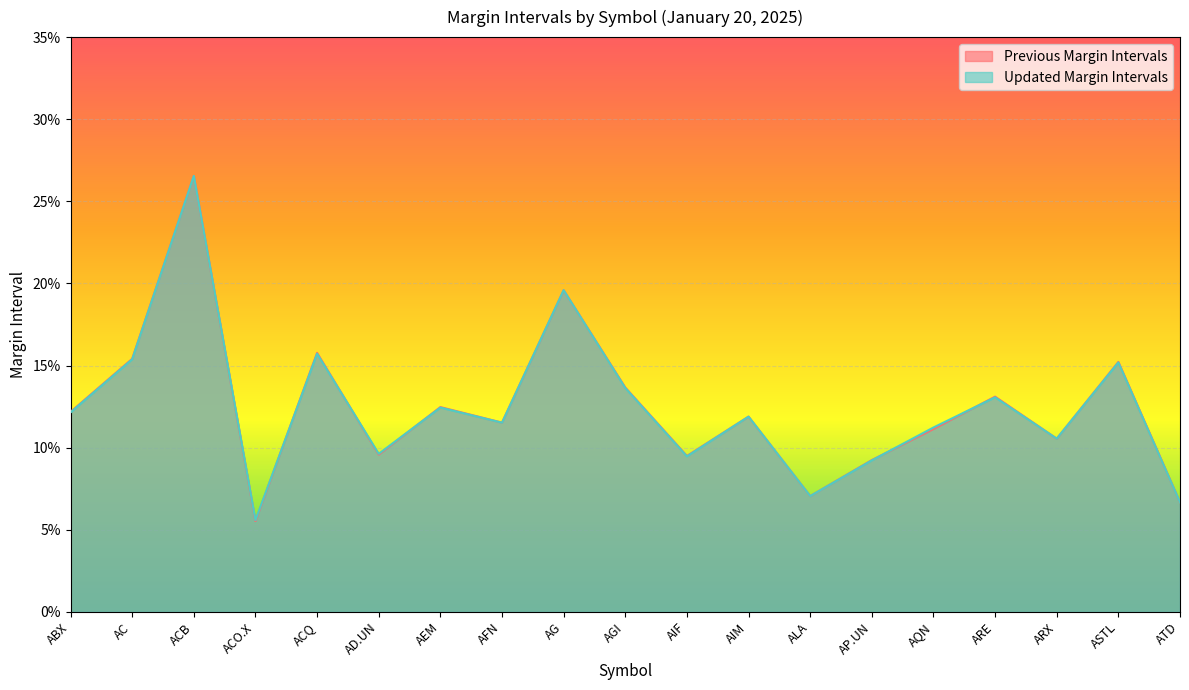

Rank the categories by Updated Margin Intervals value from lowest to highest.

ACO.X, ATD, ALA, AP.UN, AIF, AD.UN, ARX, AQN, AFN, AIM, ABX, AEM, ARE, AGI, ASTL, AC, ACQ, AG, ACB